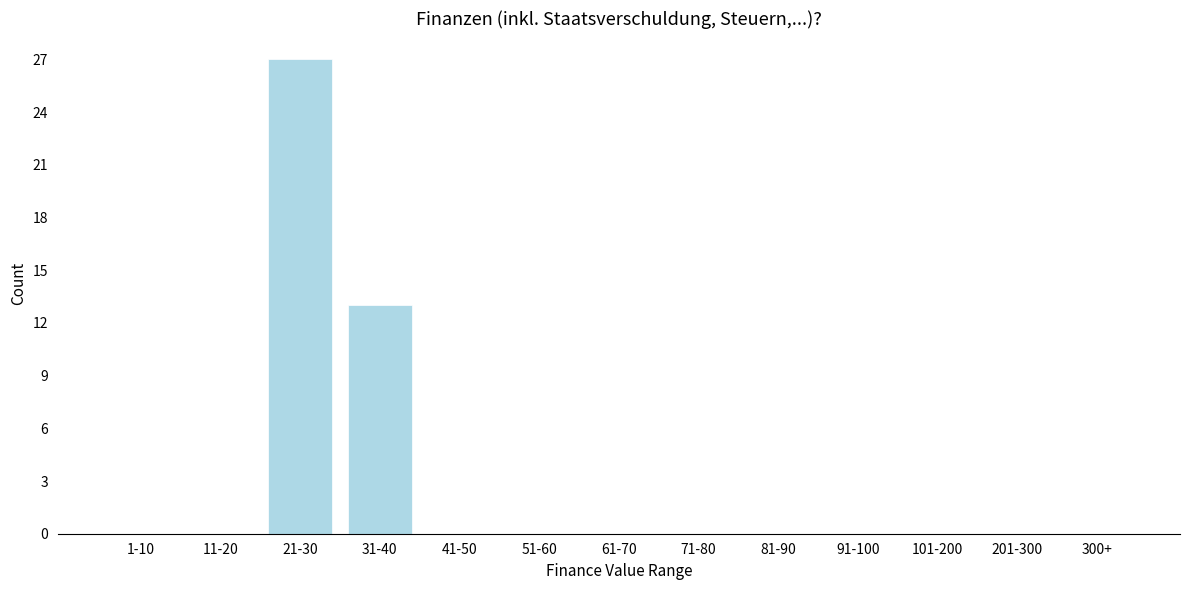

Reading left to right, list all the values displayed in this chart.

1-10=0	11-20=0	21-30=27	31-40=13	41-50=0	51-60=0	61-70=0	71-80=0	81-90=0	91-100=0	101-200=0	201-300=0	300+=0